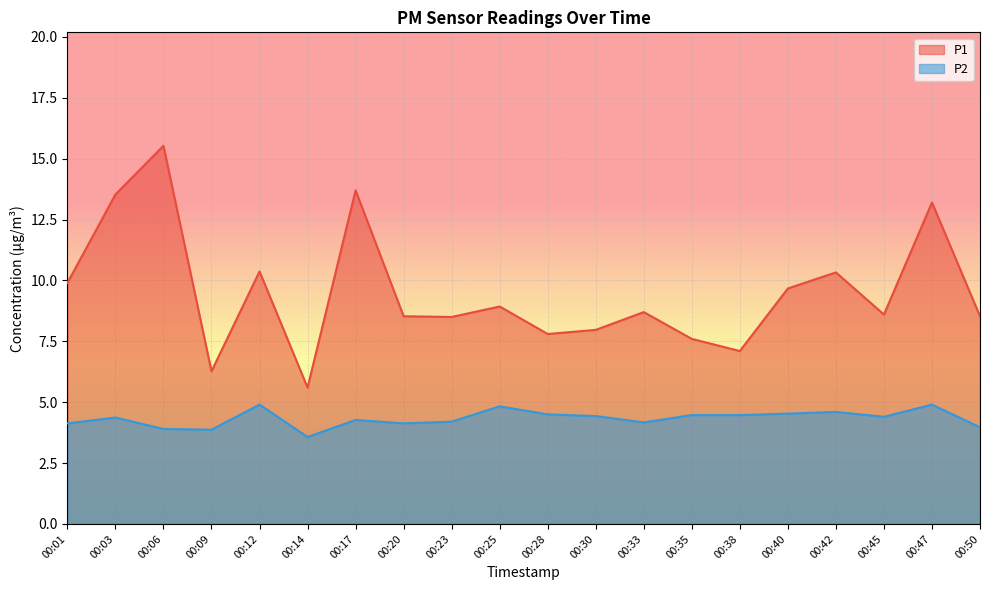

What is the minimum value shown in the chart?

3.6